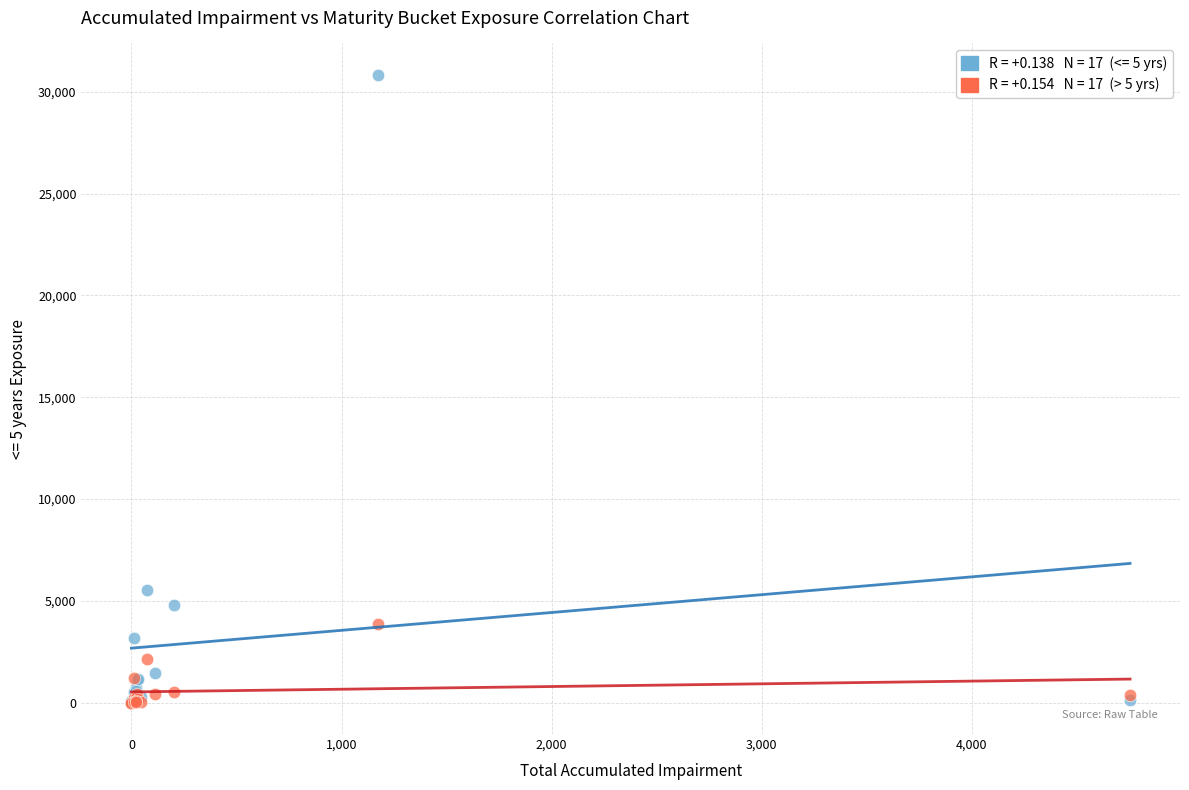

Across all series, what Y value is closest to 15415?

5554